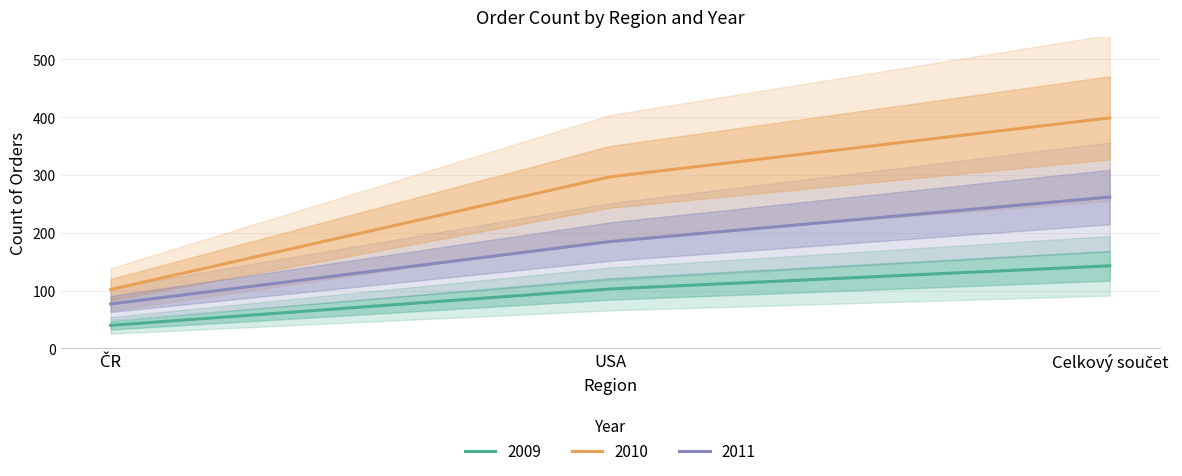

Rank the categories by 2009 value from highest to lowest.

Celkový součet, USA, ČR